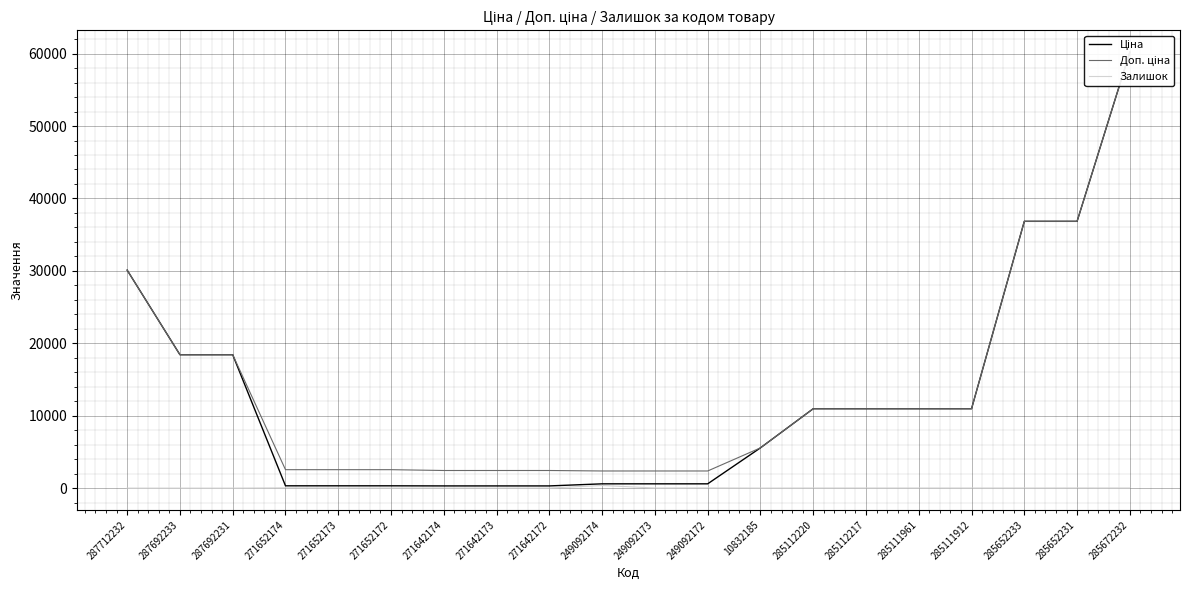

Which has a higher value, 249092173 or 249092174?

249092173